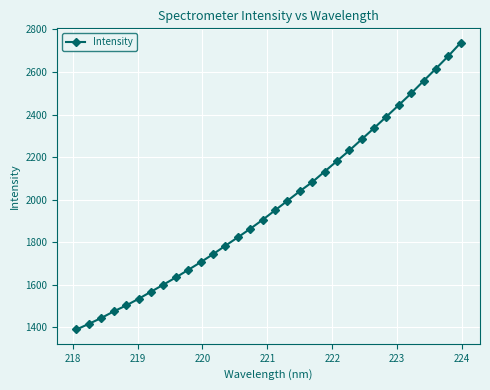

What is the maximum value shown in the chart?

2737.3